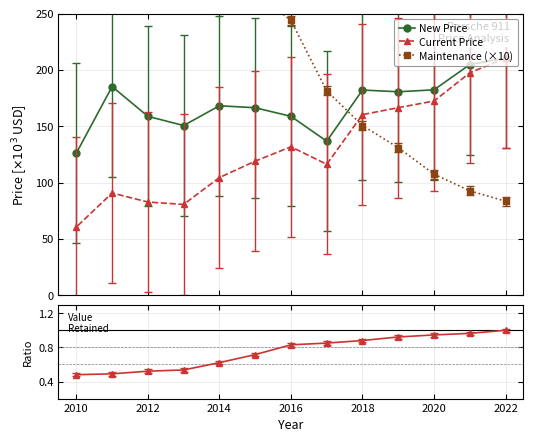

What is the value of the New Price point at the 2nd from the left?

185.2